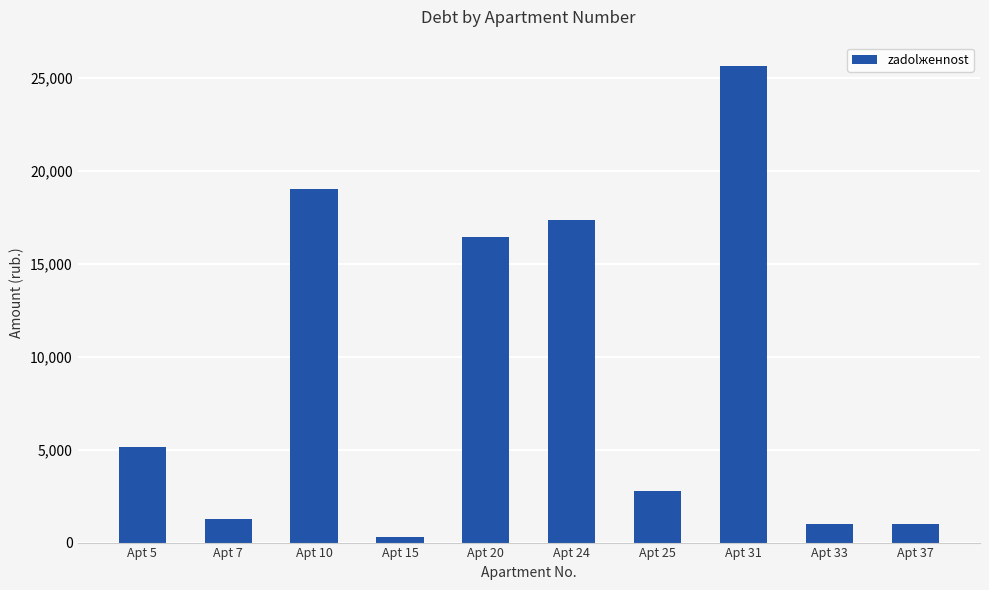

What is the change in value from Apt 15 to Apt 33?

+684.5